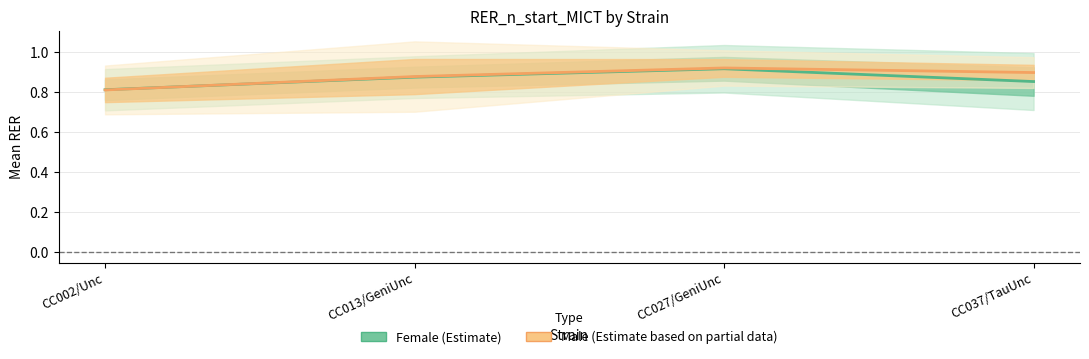

List the series in order of their overall mean, lowest first.

Female mean, Male mean